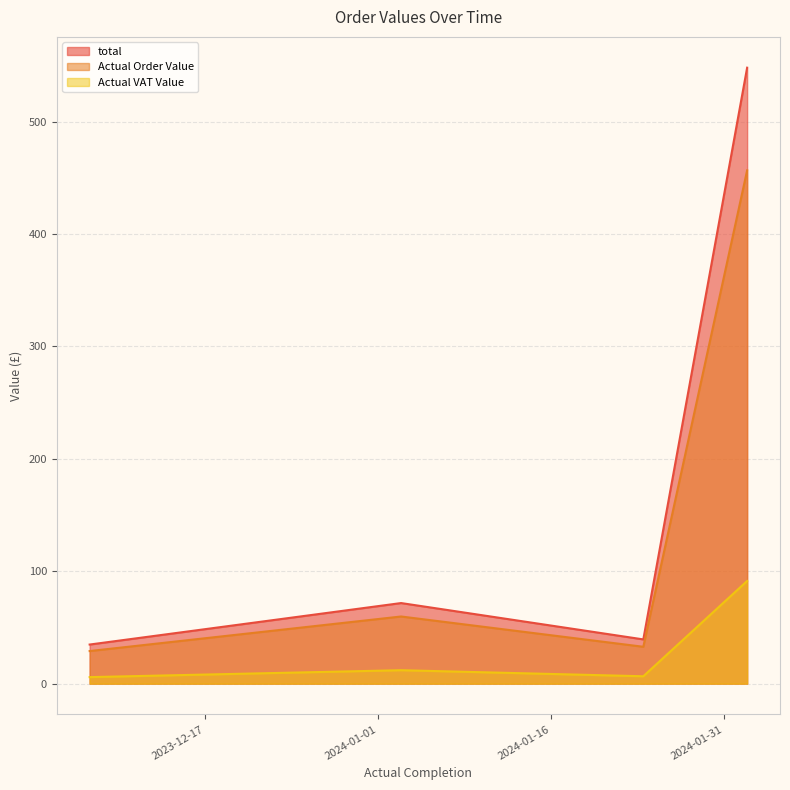

What is the label of the 4th point from the left?

2024-02-02